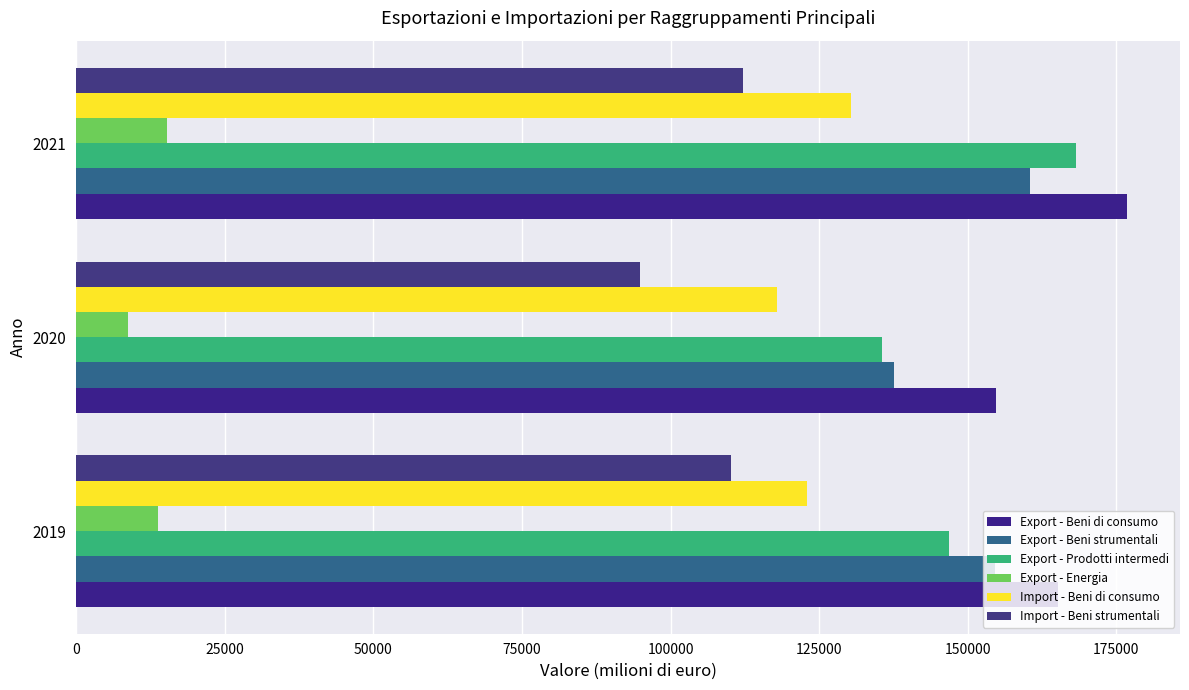

How many data points does each series have?

3